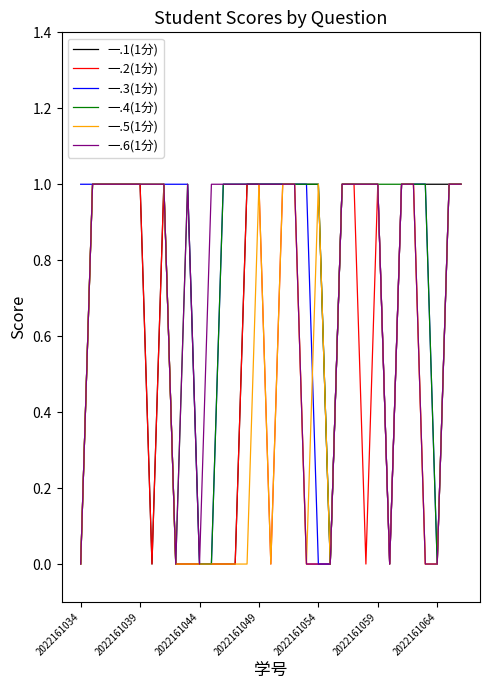

What are all the series names shown in the legend?

一.1(1分), 一.2(1分), 一.3(1分), 一.4(1分), 一.5(1分), 一.6(1分)